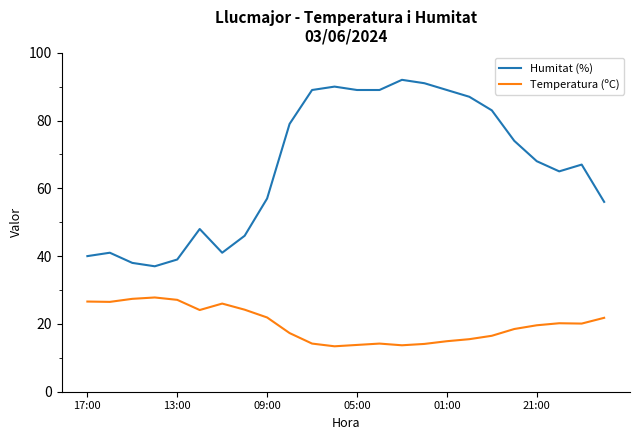

List the series in order of their overall mean, highest first.

Humitat (%), Temperatura (ºC)